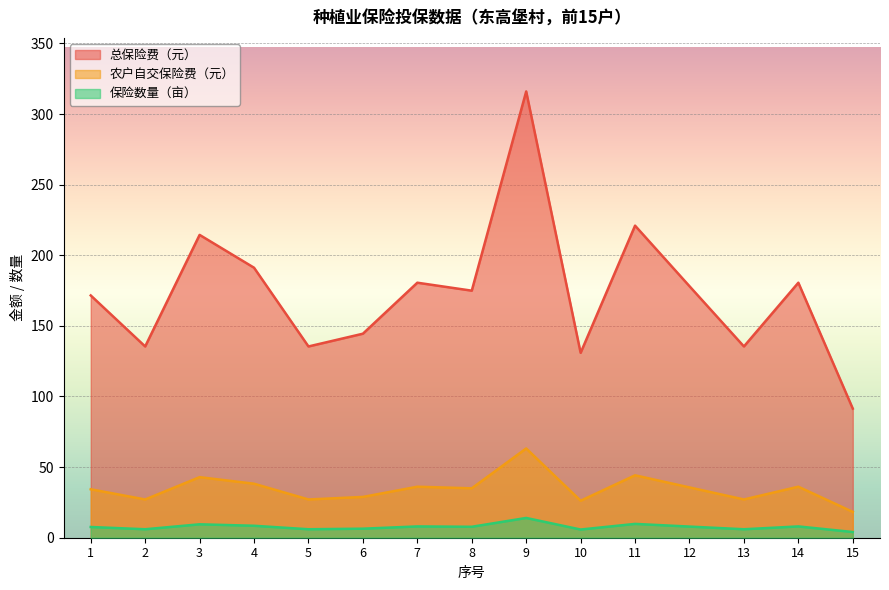

What is the sum of the 农户自交保险费（元） values at 1 and 2?

61.4